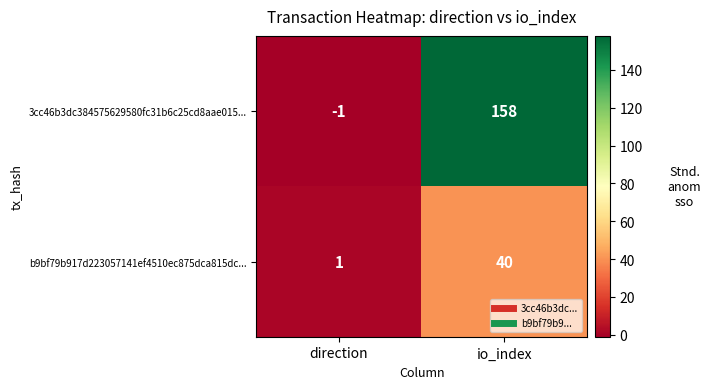

Which series has the widest spread of values?

3cc46b3dc384575629580fc31b6c25cd8aae015...